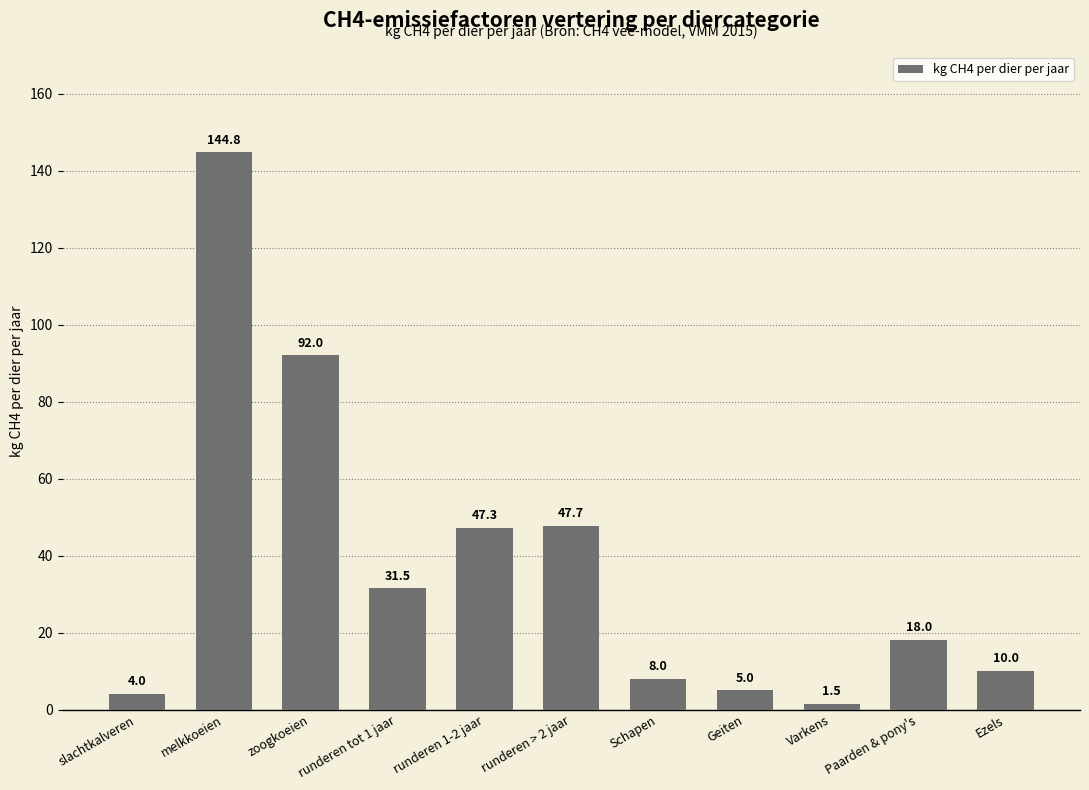

Rank the categories by value from lowest to highest.

Varkens, slachtkalveren, Geiten, Schapen, Ezels, Paarden & pony's, runderen tot 1 jaar, runderen 1-2 jaar, runderen > 2 jaar, zoogkoeien, melkkoeien